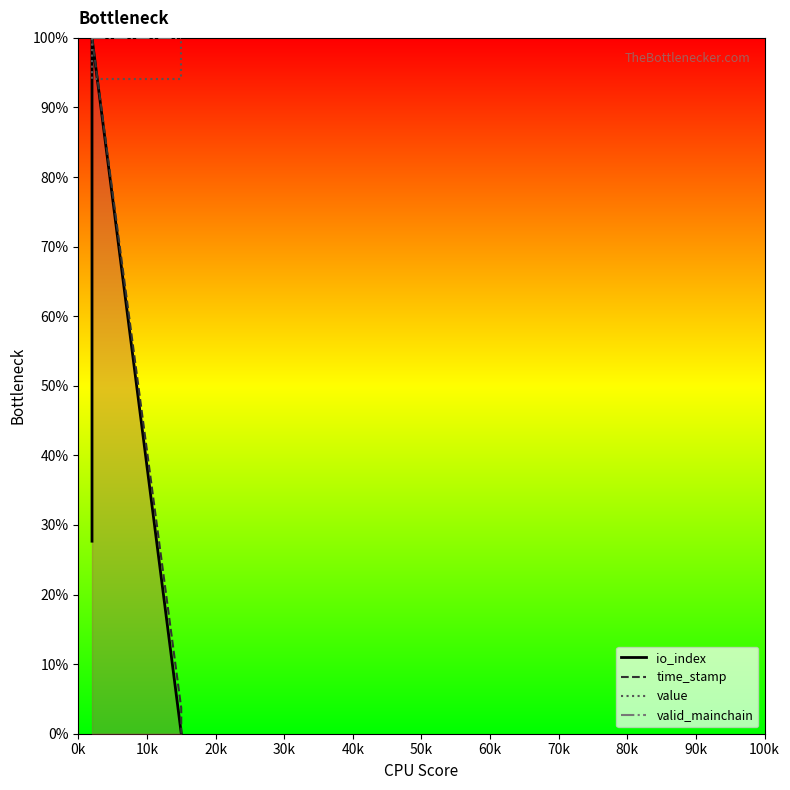

How many intersections are there between time_stamp and value?

1